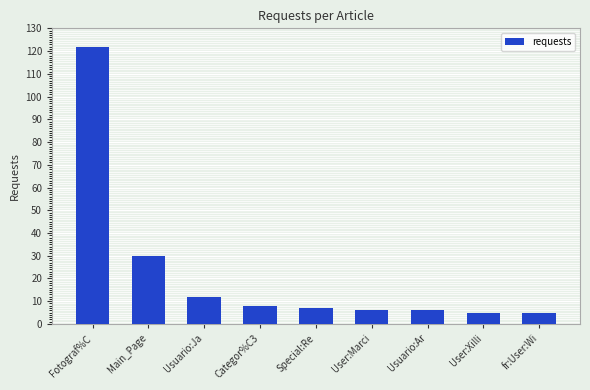

What is the difference between the maximum and minimum values?

117